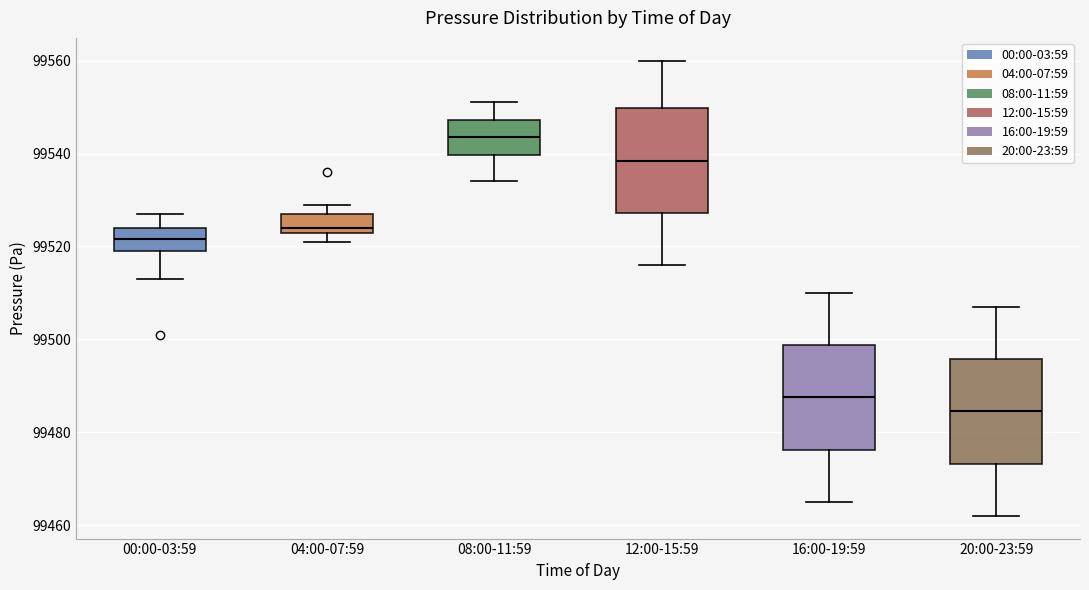

Reading left to right, transcribe this box plot: for each box, give where its median line is, the range the box spans, and where its two whiskers end, as read against the y-axis. The values are not printed on the chart, so give them approximately, as read against the axis.

00:00-03:59: median 99522, box 99520 to 99524, whiskers 99514 to 99528
04:00-07:59: median 99524 (just above the box's lower edge), box 99524 to 99528, whiskers 99522 to 99530
08:00-11:59: median 99544, box 99540 to 99548, whiskers 99534 to 99552
12:00-15:59: median 99538, box 99528 to 99550, whiskers 99516 to 99560
16:00-19:59: median 99488, box 99476 to 99498, whiskers 99466 to 99510
20:00-23:59: median 99484, box 99474 to 99496, whiskers 99462 to 99508